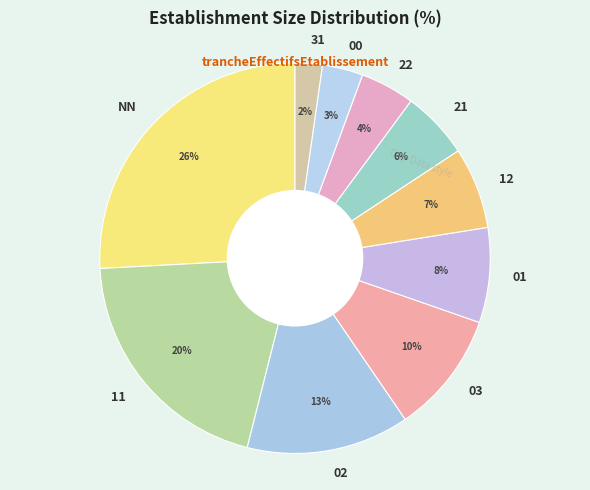

What percentage is the 02 slice, to the nearest percent?

13%